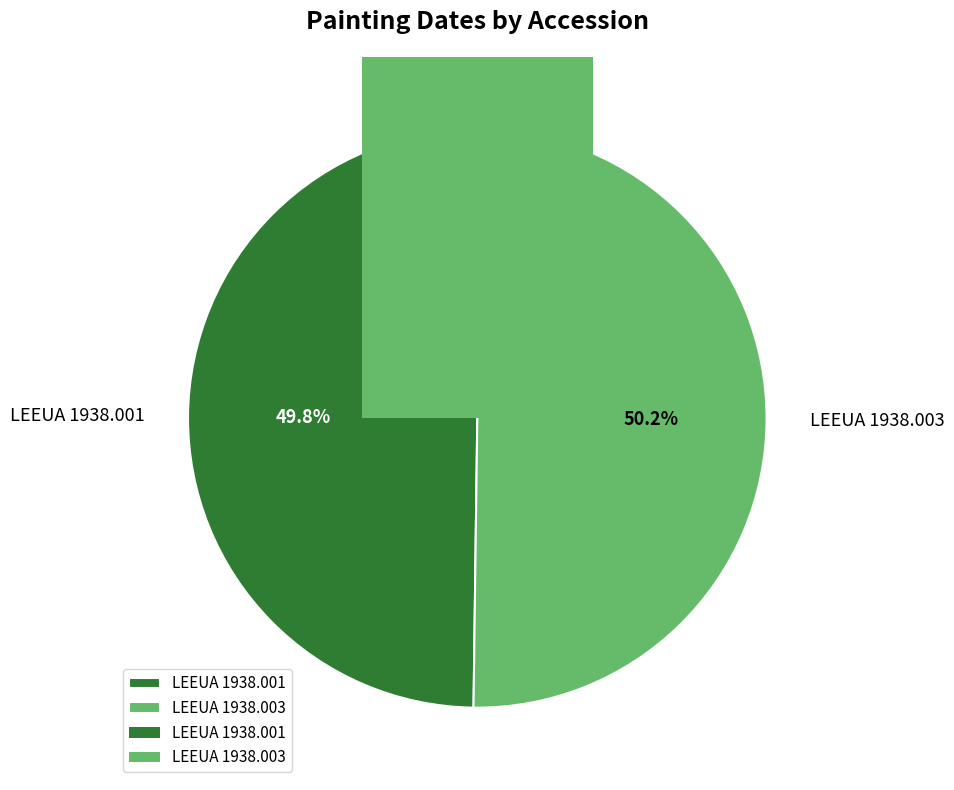

What is the majority slice?

LEEUA 1938.003